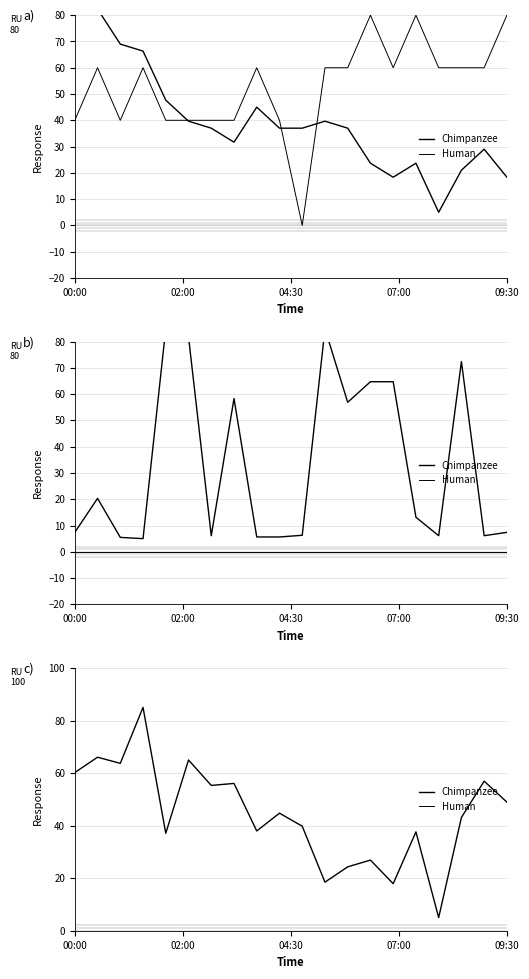

What is the minimum value for Chimpanzee?

5.0